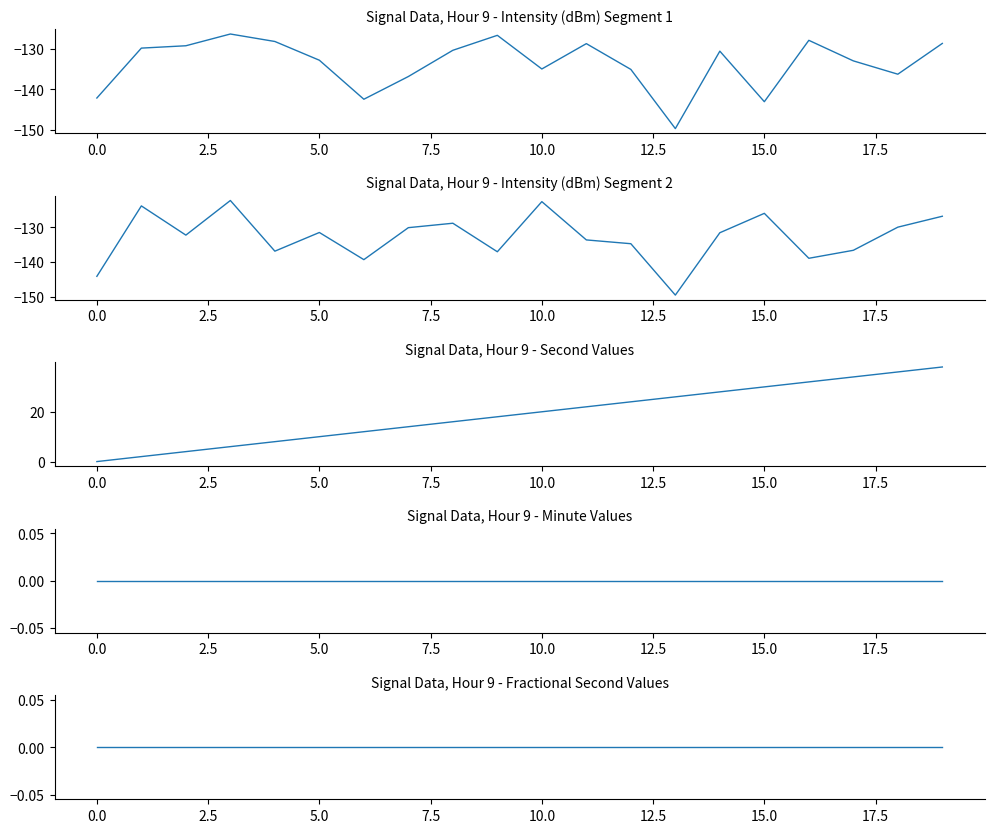

What are all the series names shown in the legend?

intensity(dBm) - Minutes 0-9, intensity(dBm) - Minutes 10-19, second, minute, fractional second